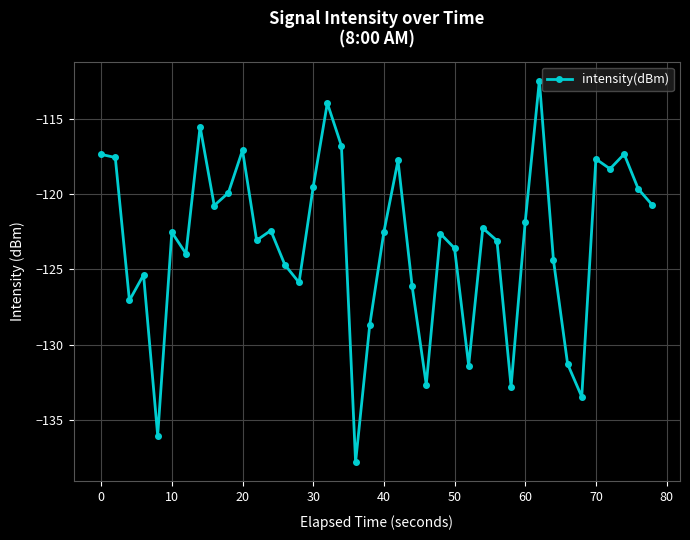

What is the average value?

-123.2